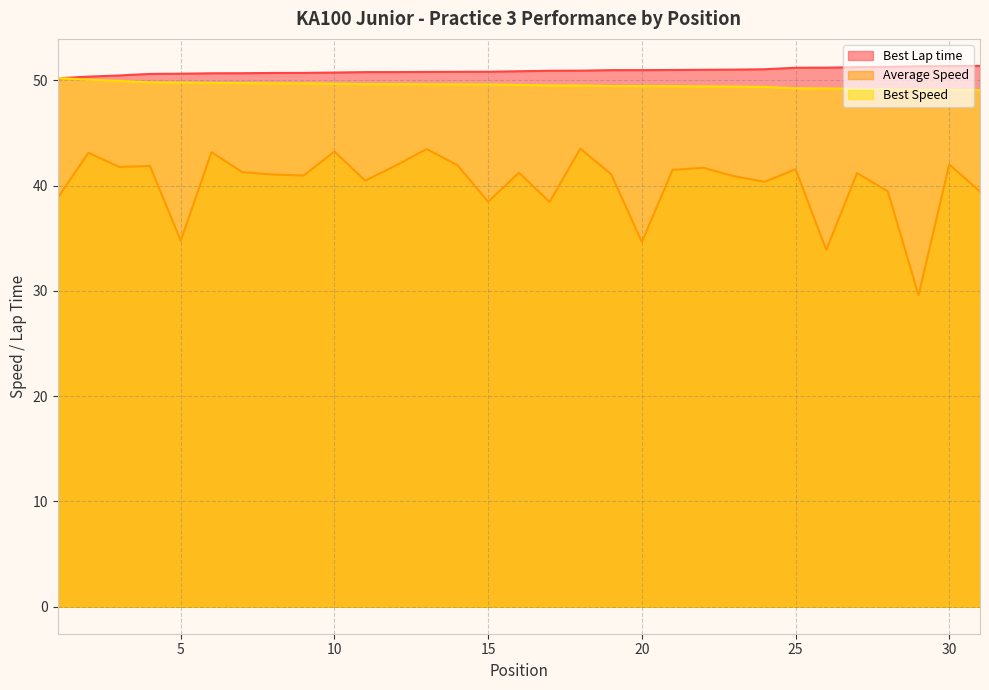

At which category is the sum across all series the highest?

18